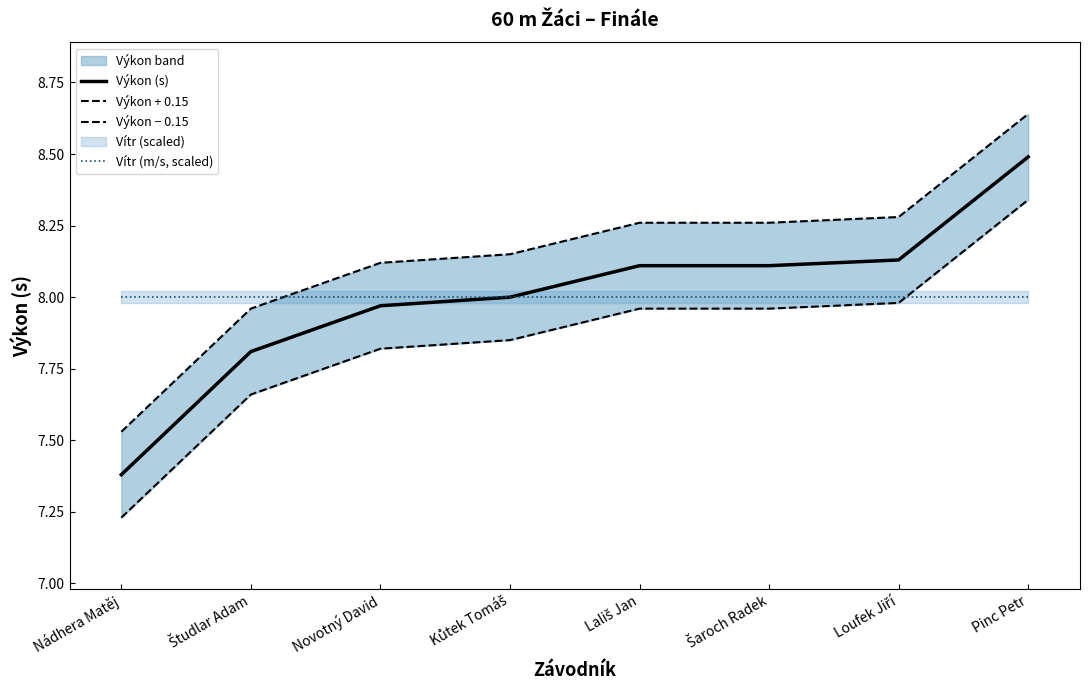

How many lines are shown in the chart?

4